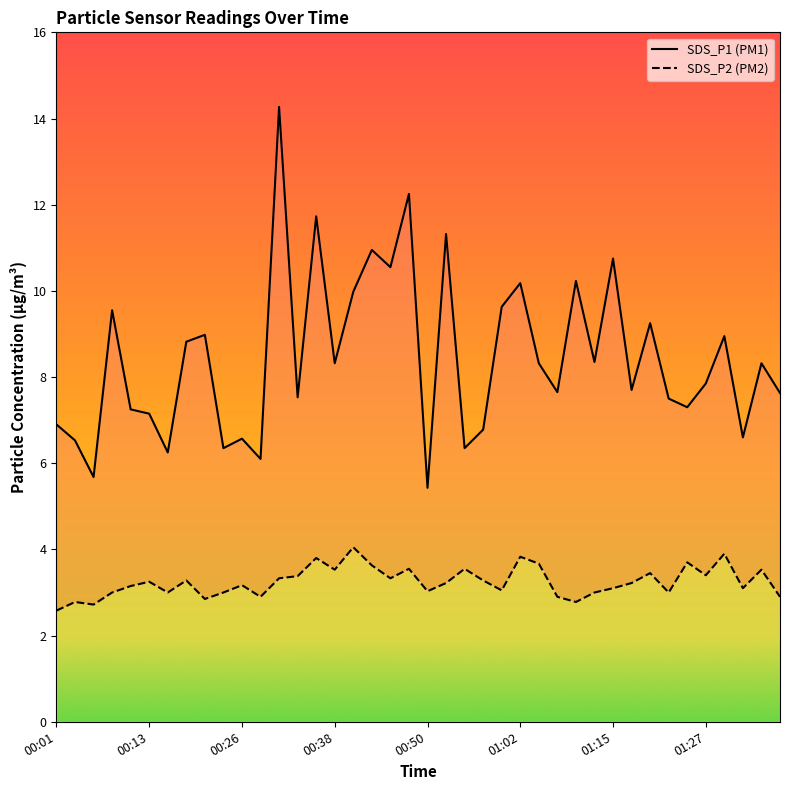

True or false: SDS_P1 (PM1) and SDS_P2 (PM2) cross at least once.

False